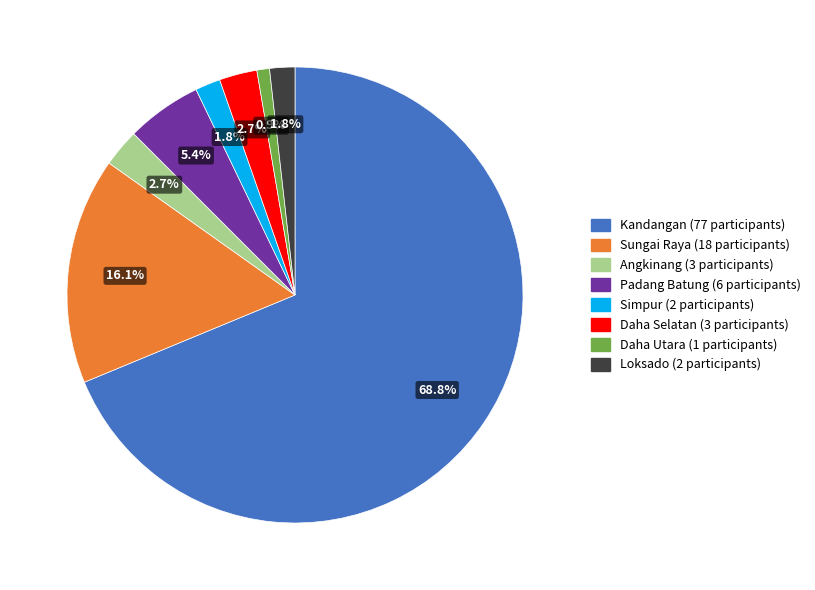

Count the number of slices in the pie.

8